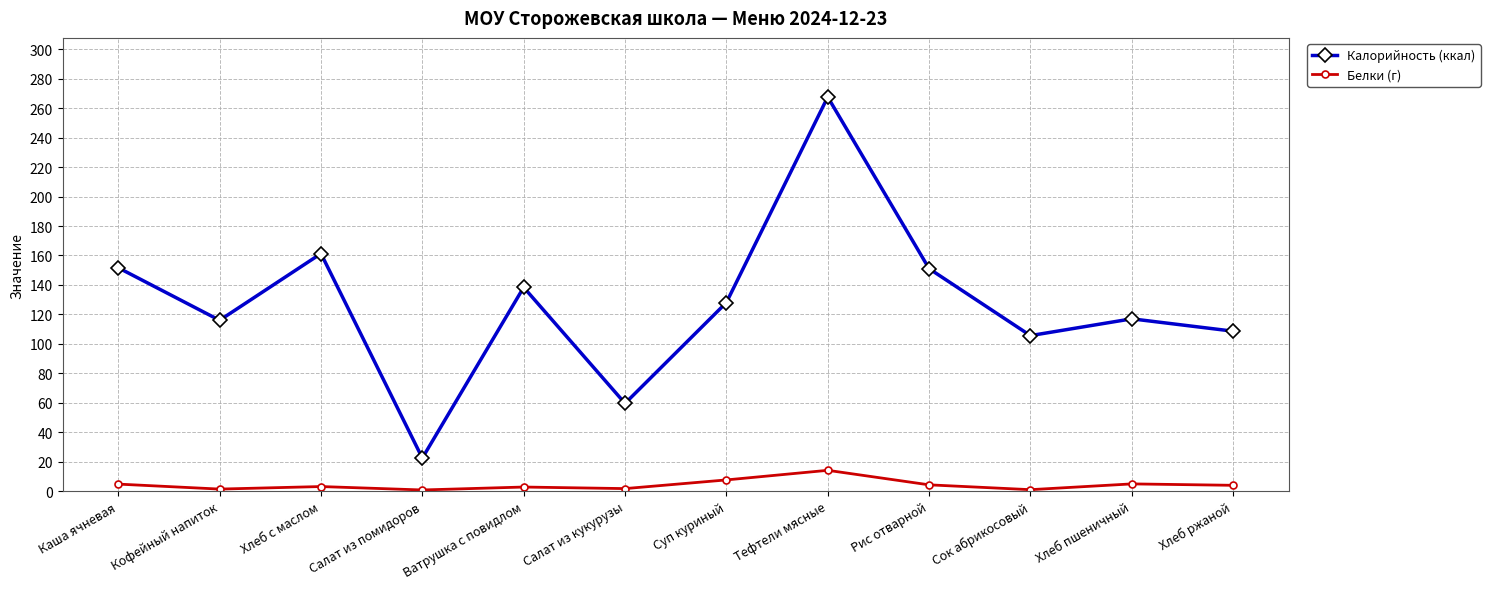

What is the total value across all series at Хлеб ржаной?

112.6